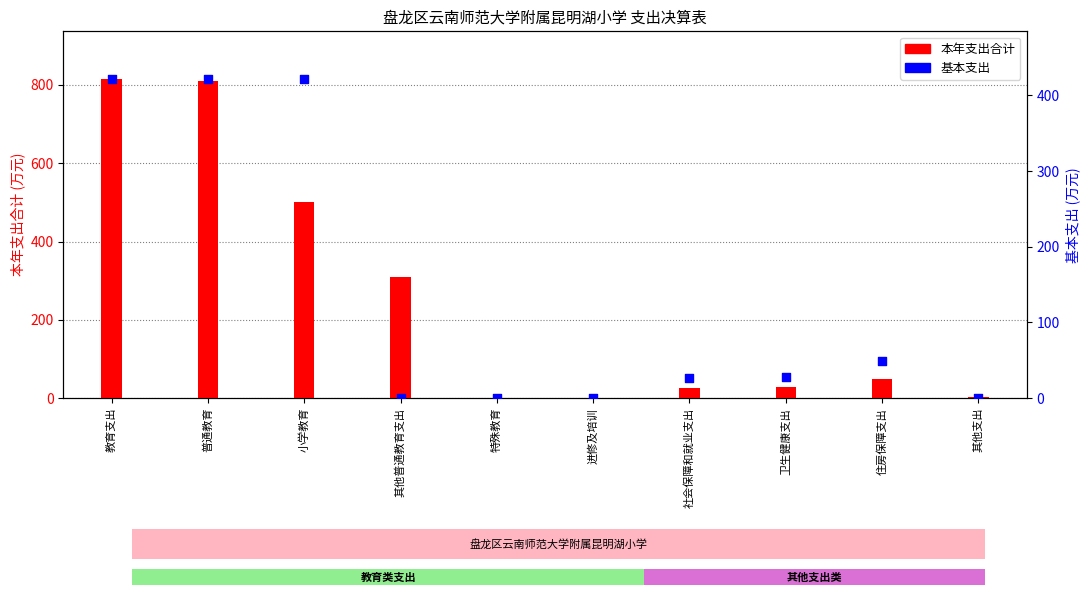

What are all the series names shown in the legend?

本年支出合计, 基本支出